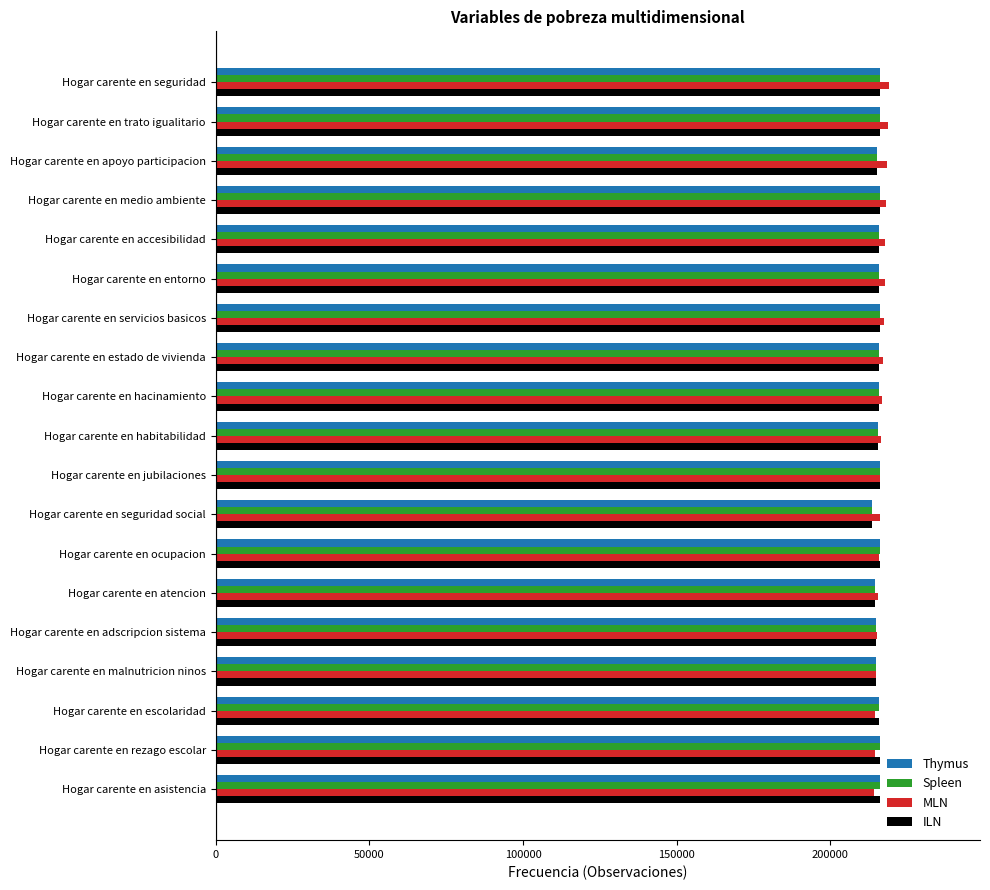

How many values in the Spleen series are below 215820?

9